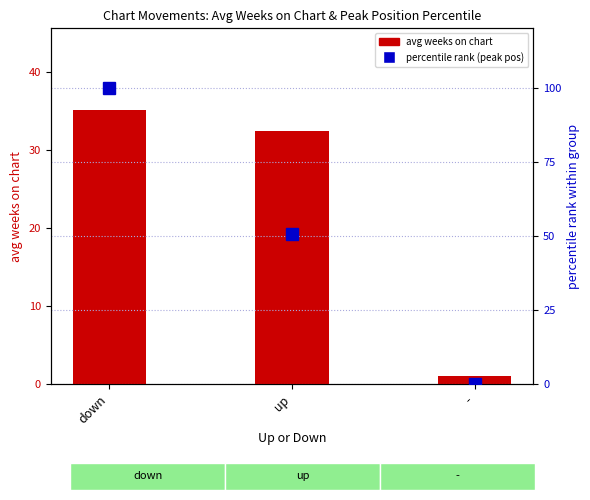

What is the difference between the highest and lowest values at up?

18.1